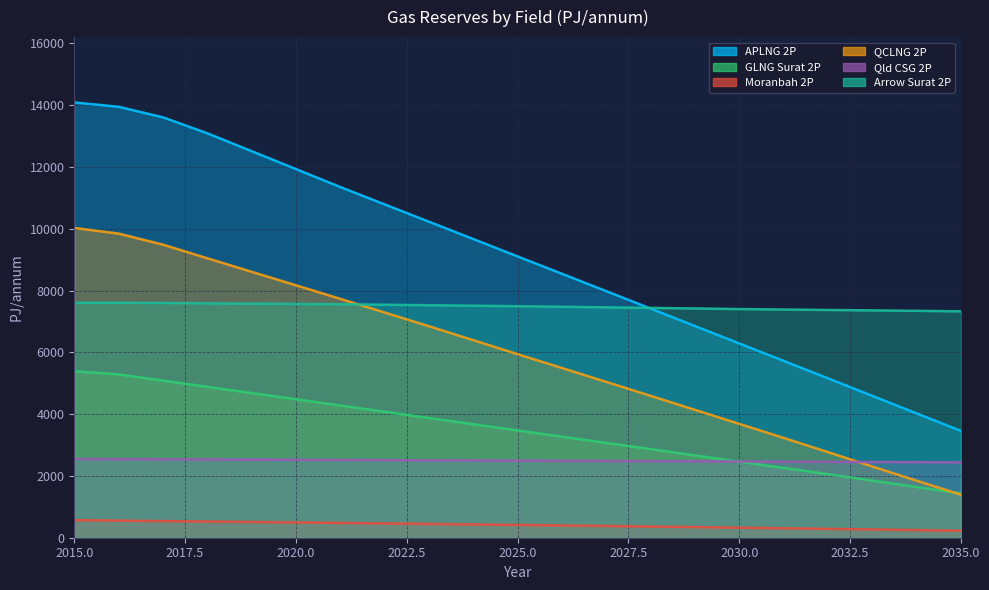

What is the sum of the Moranbah 2P values at 2033 and 2018?

790.4